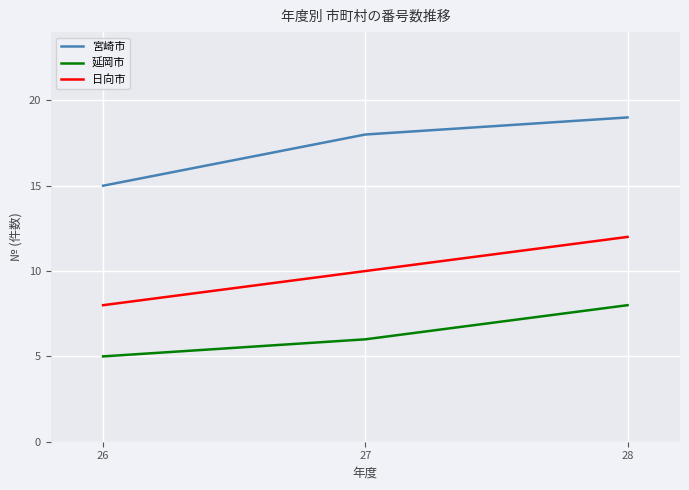

What are all the series names shown in the legend?

宮崎市, 延岡市, 日向市